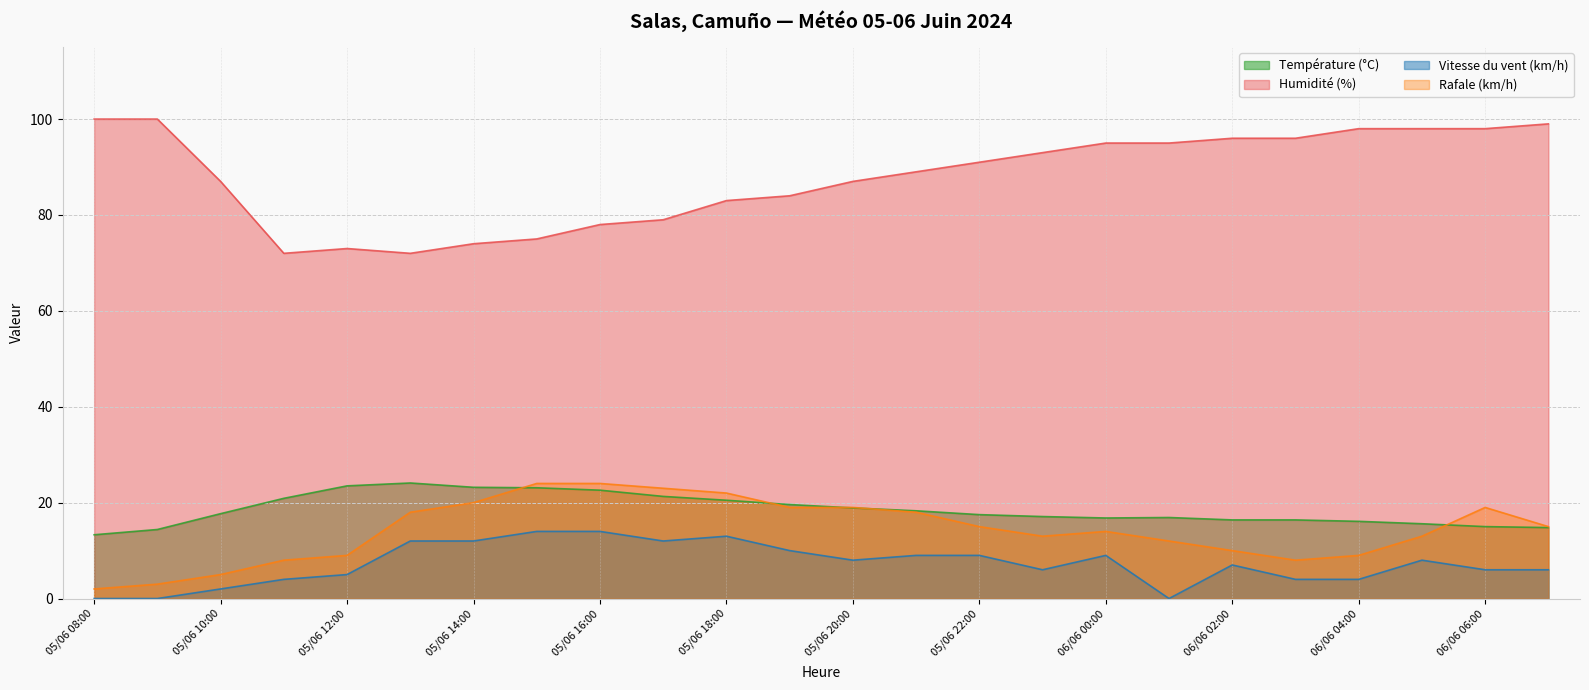

True or false: Vitesse du vent (km/h) has a value of 10.8 at 06/06 06:00.

False